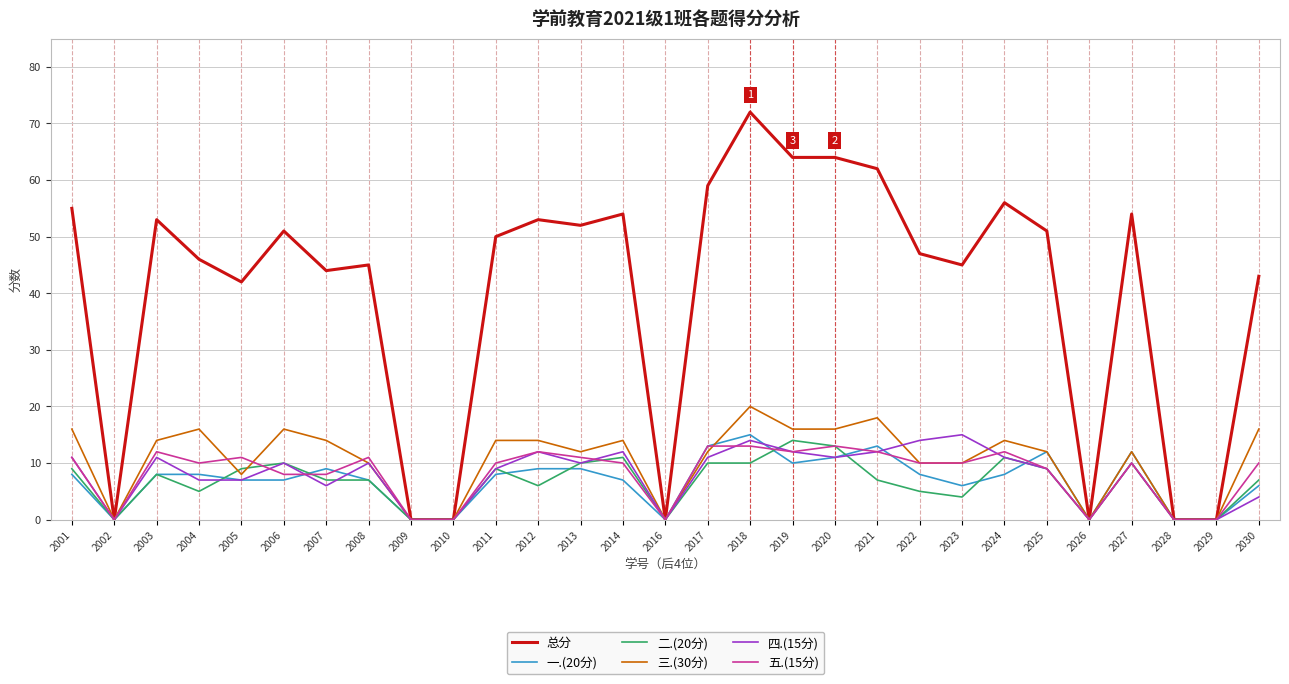

What is the greatest value displayed?

72